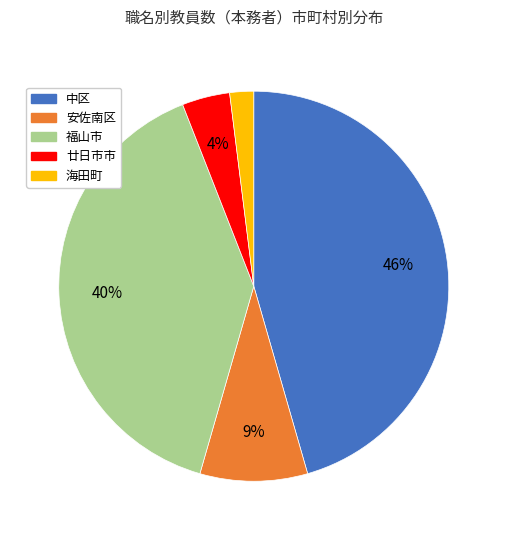

To the nearest percent, what is the average slice percentage?

20%